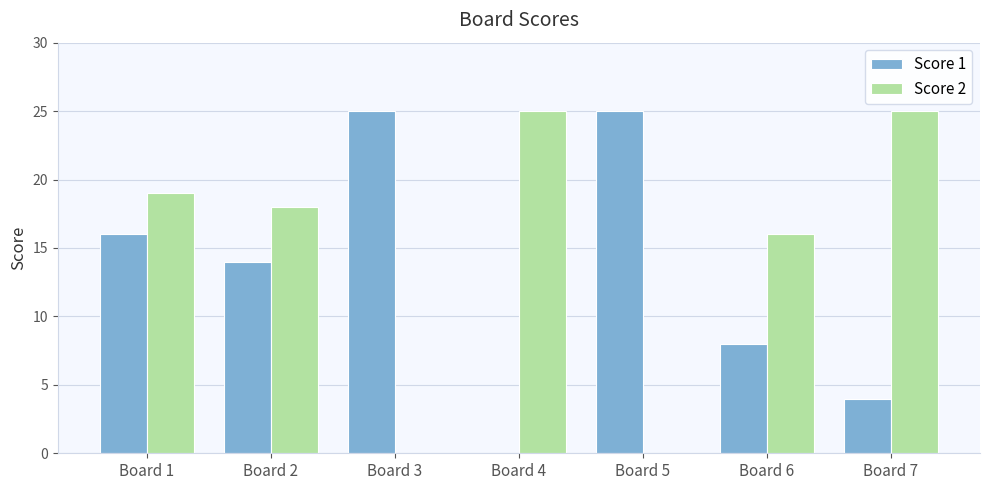

Reading left to right, what are all the values shown in this chart?

Score 1: Board 1=16	Board 2=14	Board 3=25	Board 4=0	Board 5=25	Board 6=8	Board 7=4
Score 2: Board 1=19	Board 2=18	Board 3=0	Board 4=25	Board 5=0	Board 6=16	Board 7=25